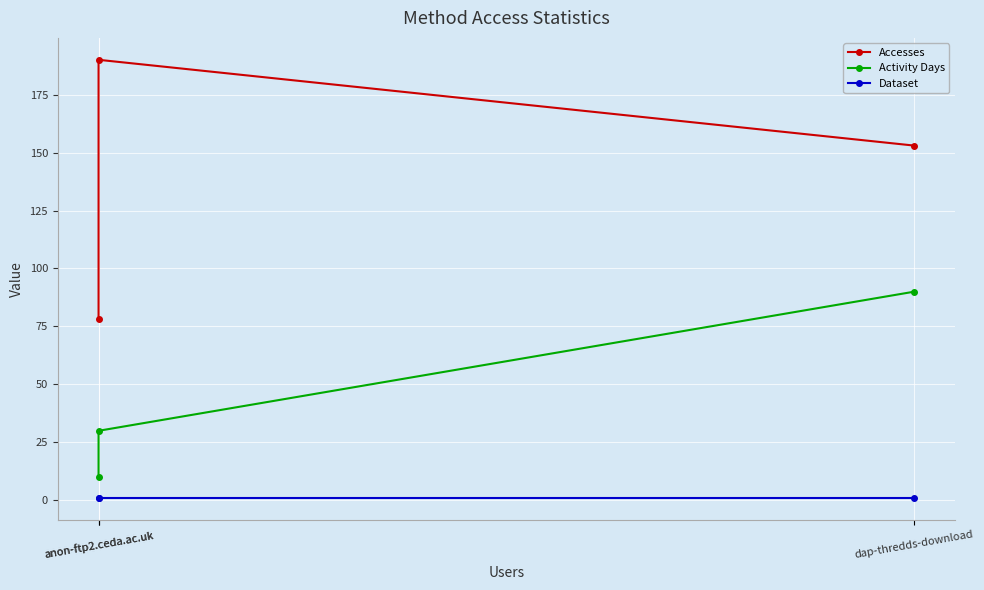

Which category has the lowest value in the Dataset series?

dap-thredds-download